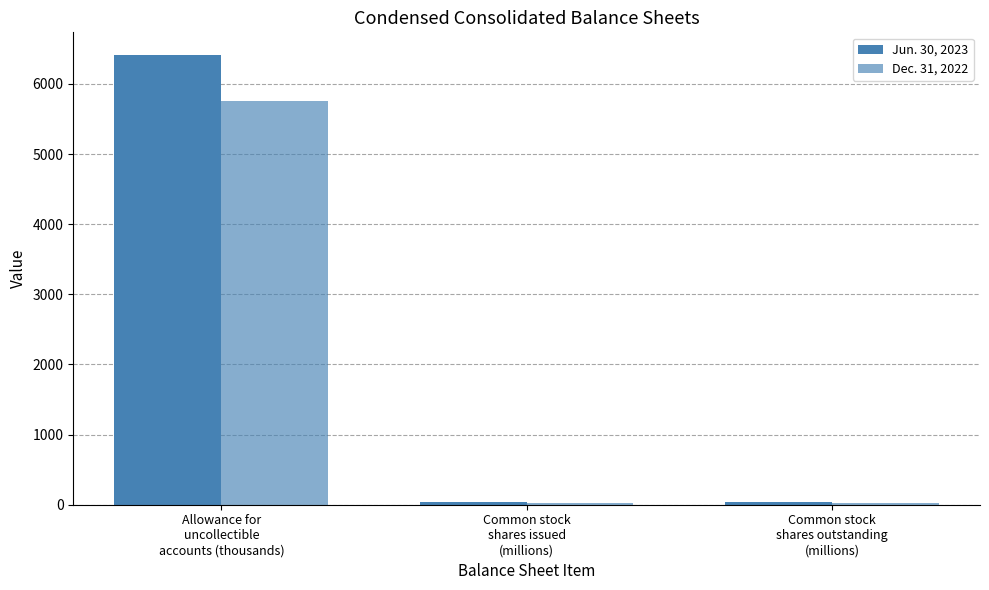

At which label is Jun. 30, 2023 closest to 3222?

Common stock
shares issued
(millions)